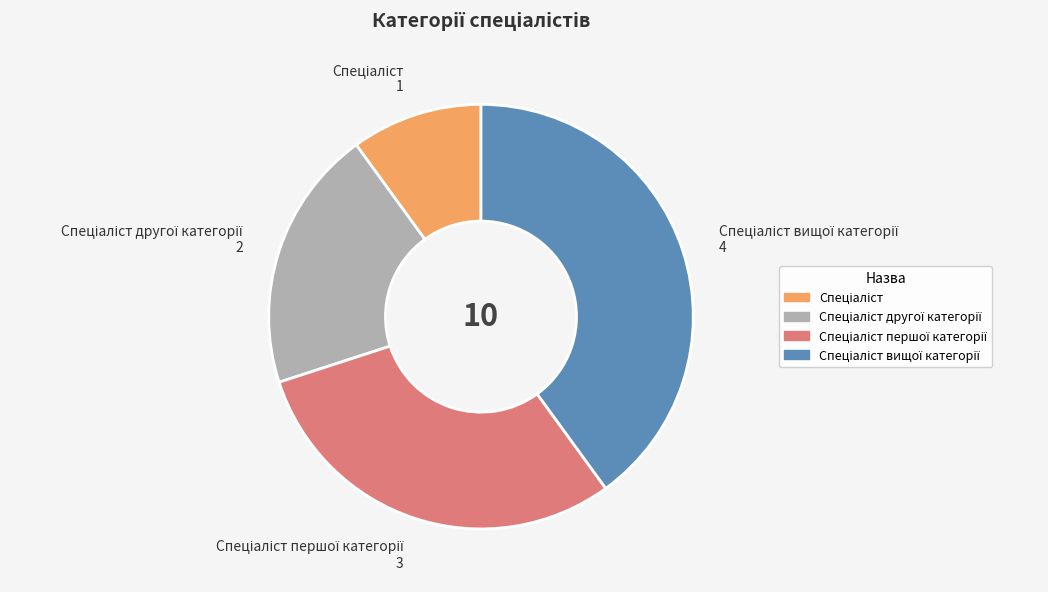

Does any single category account for the majority?

No